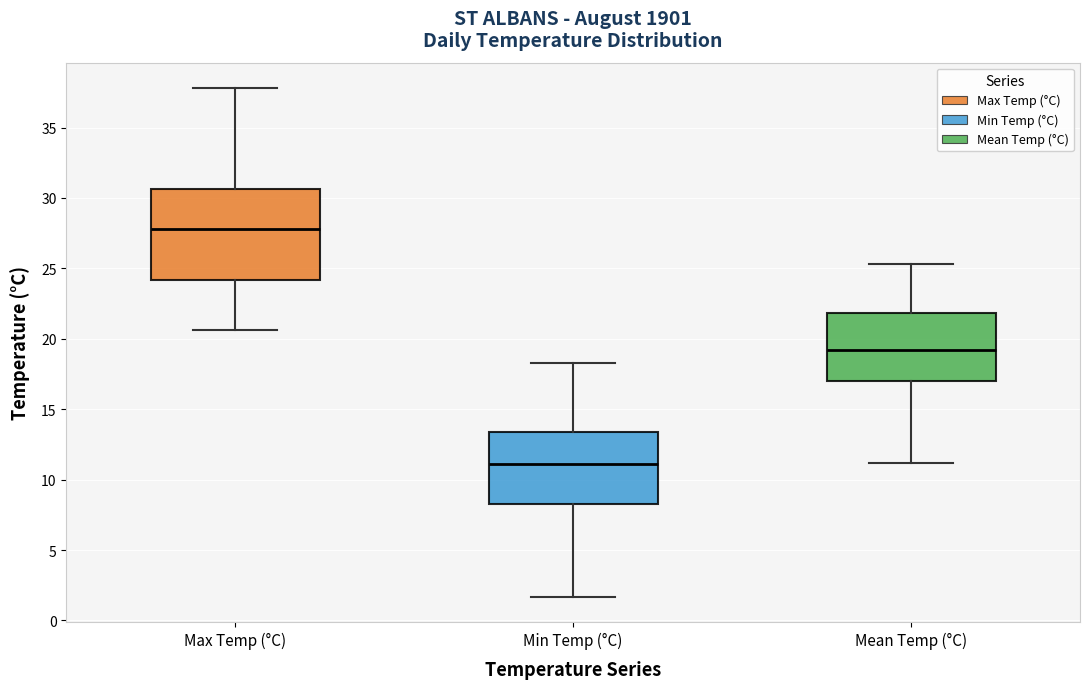

Comparing the boxes themselves (not the whiskers), which one is the tallest?

Max Temp (°C)